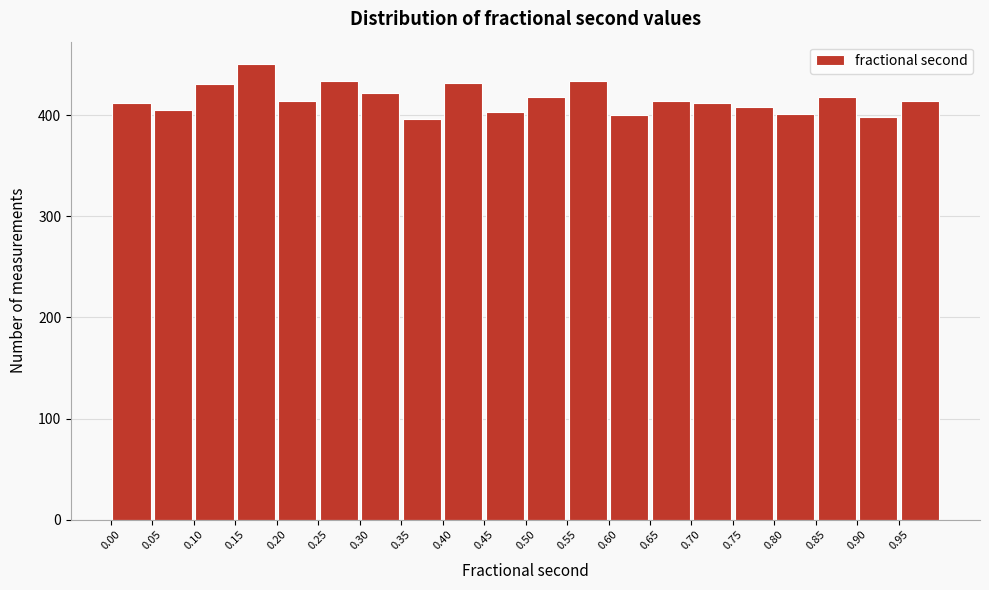

What is the height of the bar covering 0.70 to 0.75 on the x-axis? The values are not printed on the chart, so give them approximately, as read against the axis.

410